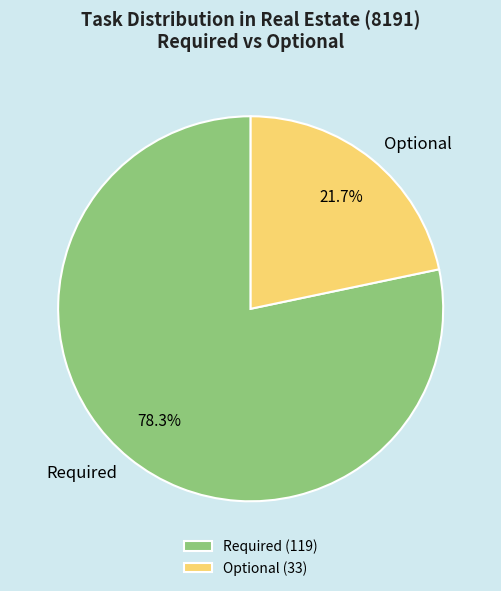

Rank the categories by value from highest to lowest.

Required, Optional